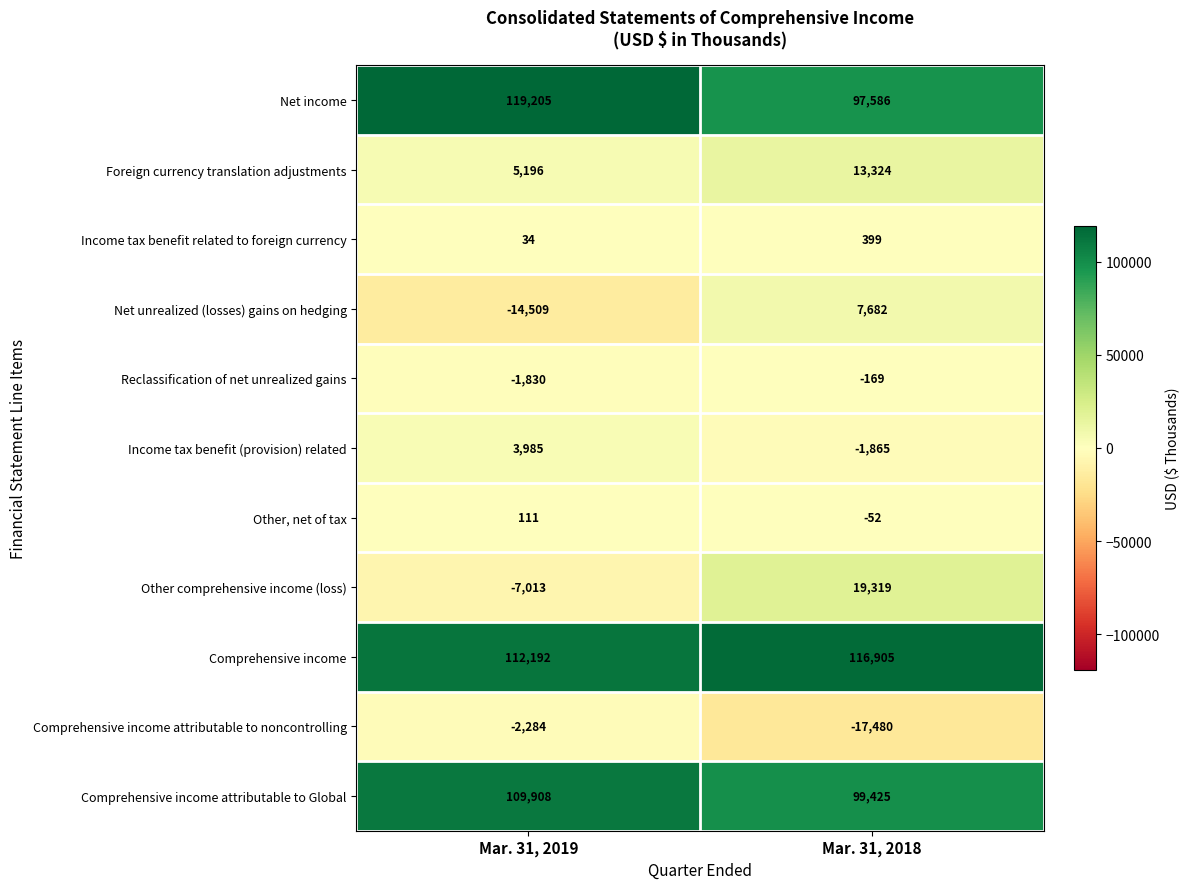

Reading left to right, extract all data points from this chart.

Net income: 119205	97586
Foreign currency translation adjustments: 5196	13324
Income tax benefit related to foreign currency: 34	399
Net unrealized (losses) gains on hedging: -14509	7682
Reclassification of net unrealized gains: -1830	-169
Income tax benefit (provision) related: 3985	-1865
Other, net of tax: 111	-52
Other comprehensive income (loss): -7013	19319
Comprehensive income: 112192	116905
Comprehensive income attributable to noncontrolling: -2284	-17480
Comprehensive income attributable to Global: 109908	99425